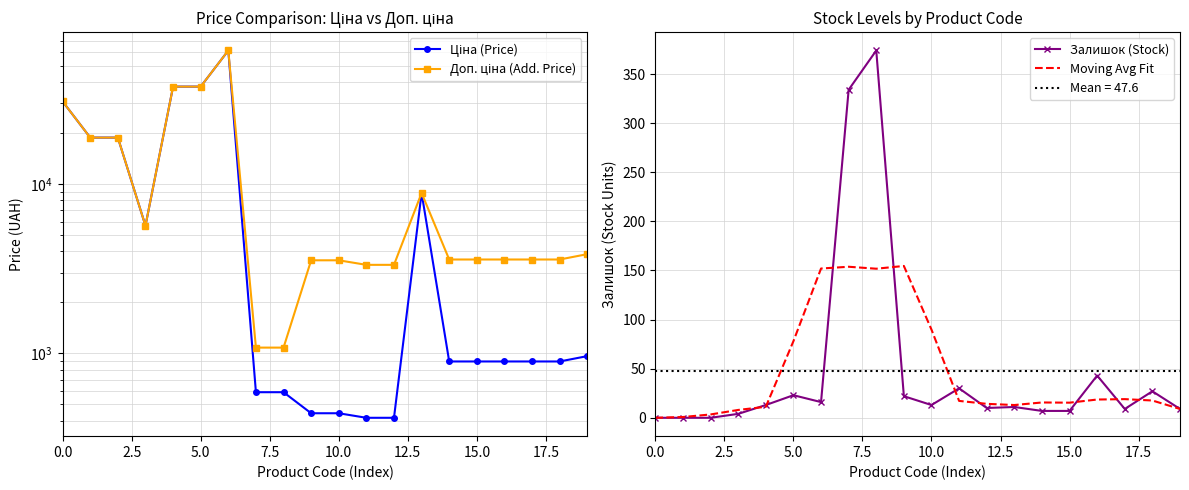

In Залишок (Stock), how many points are lower than both neighbors (excluding endpoints)?

4